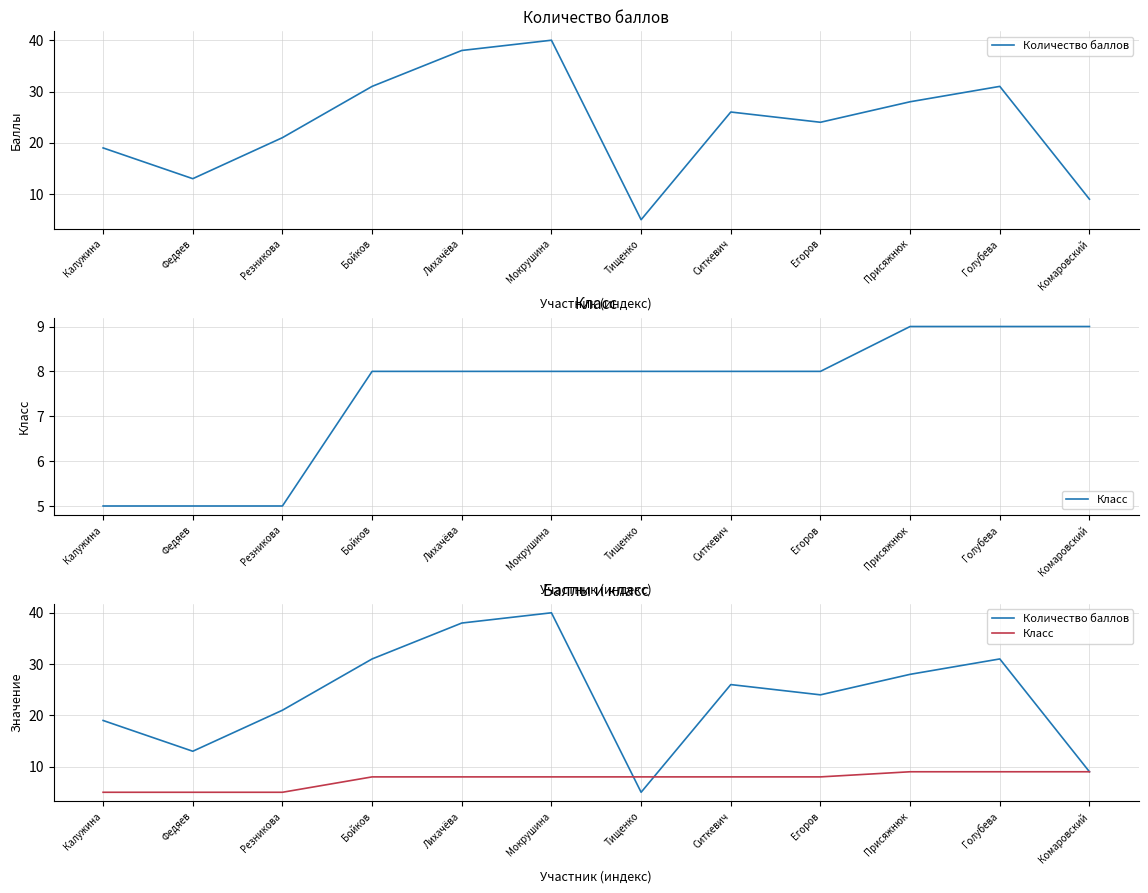

What is the difference between the Количество баллов values at Егоров and Мокрушина?

16